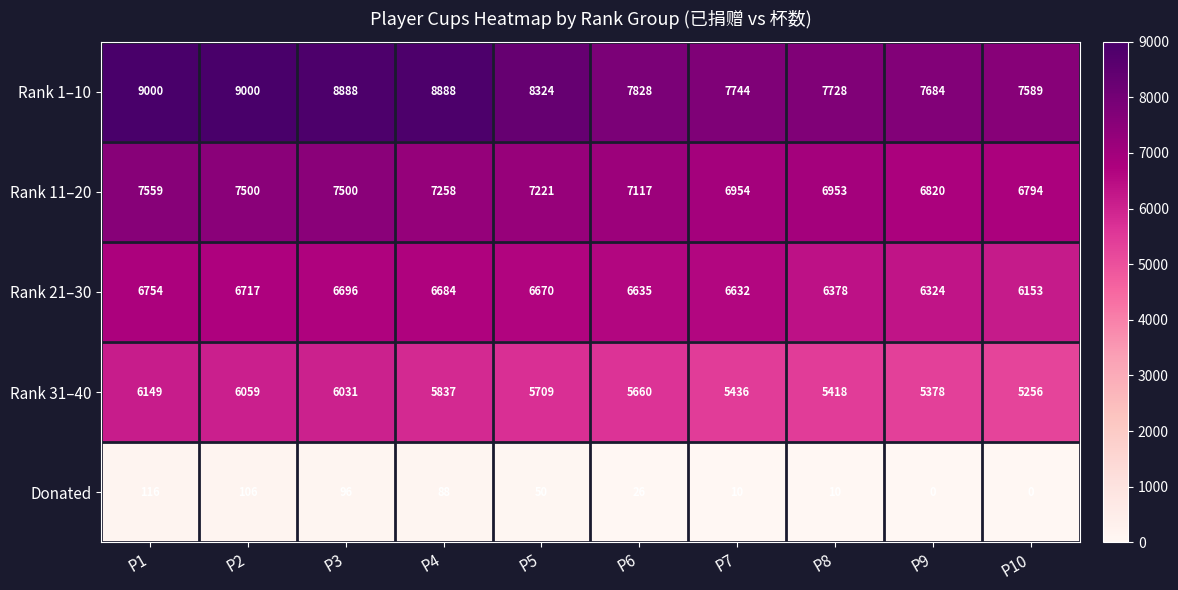

True or false: Rank 21–30 has a value of 6754 at P1.

True